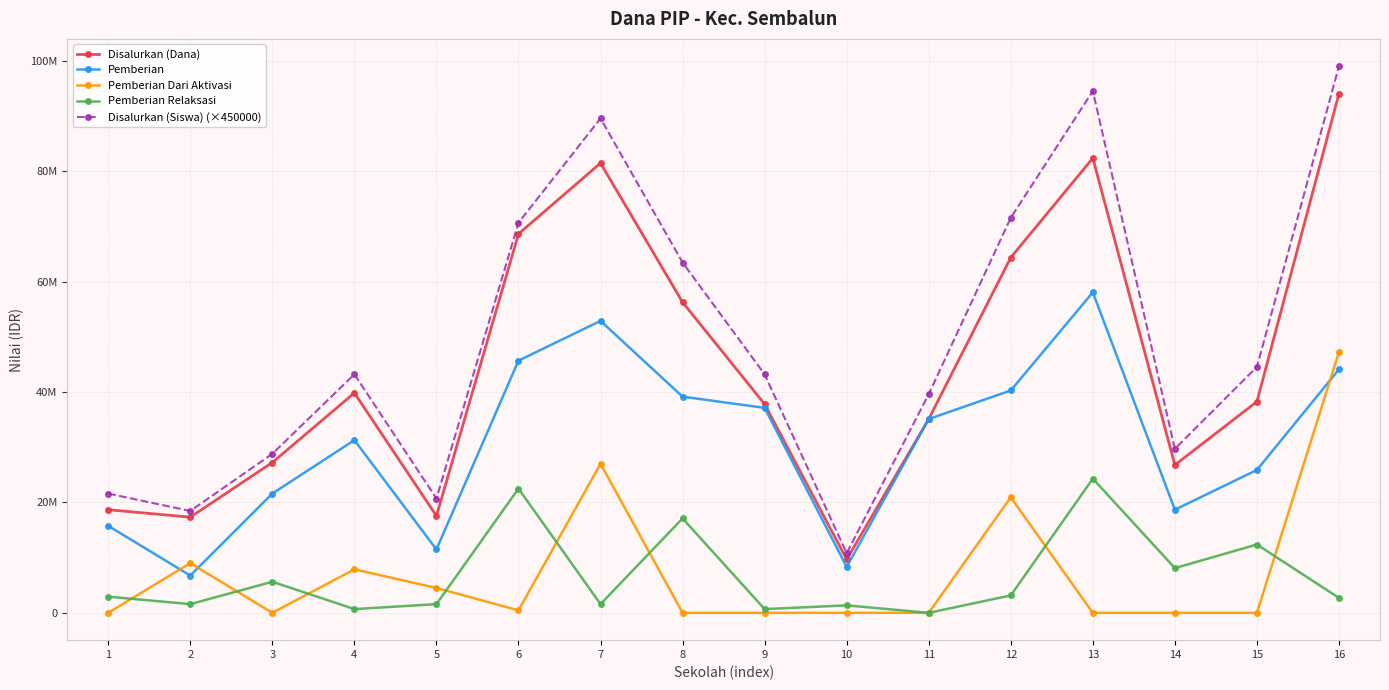

True or false: Pemberian Dari Aktivasi and Pemberian cross at least once.

True